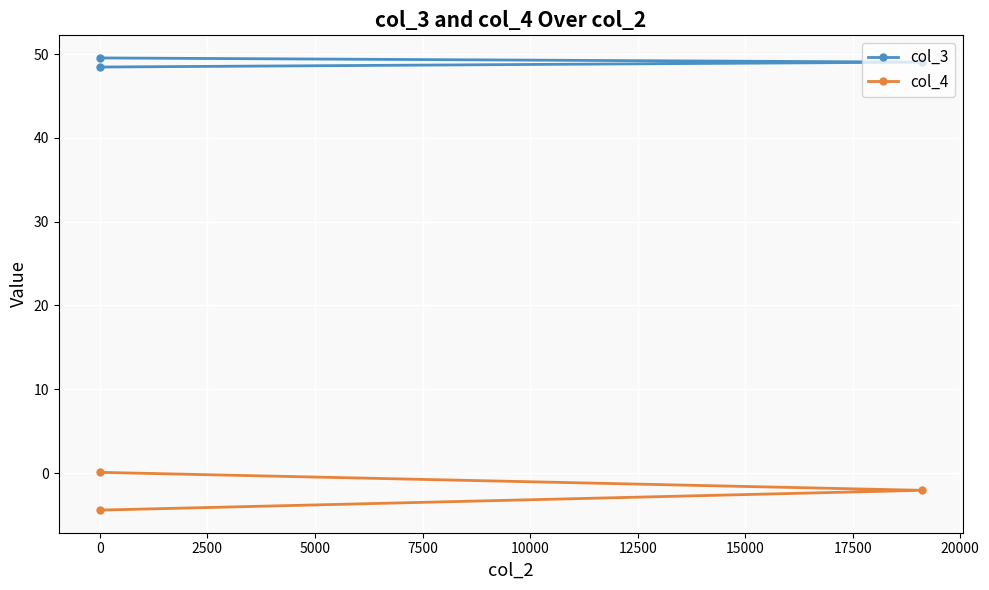

Is the value of col_3 at 0 greater than the value of col_4 at −2500?

Yes